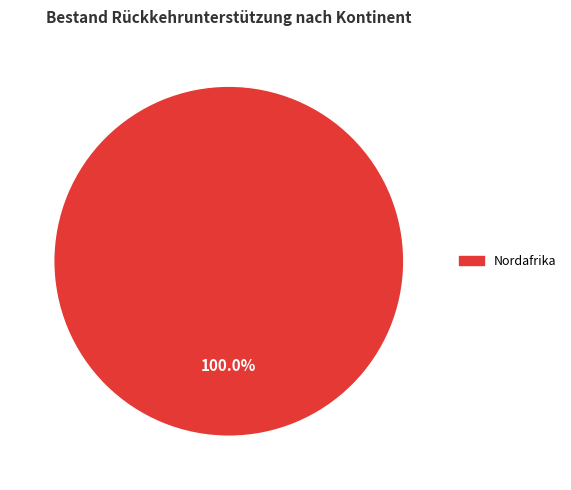

Is there a majority slice in this chart?

Yes